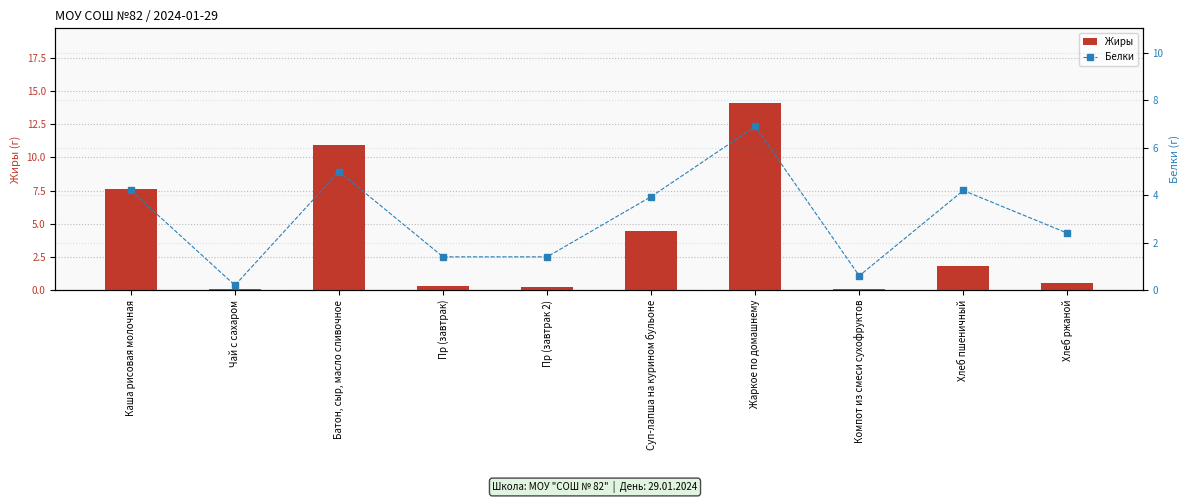

Reading left to right, extract all data points from this chart.

Жиры: 7.6	0.1	10.9	0.3	0.2	4.5	14.1	0.1	1.8	0.5
Белки: 4.2	0.2	5.0	1.4	1.4	3.9	6.9	0.6	4.2	2.4